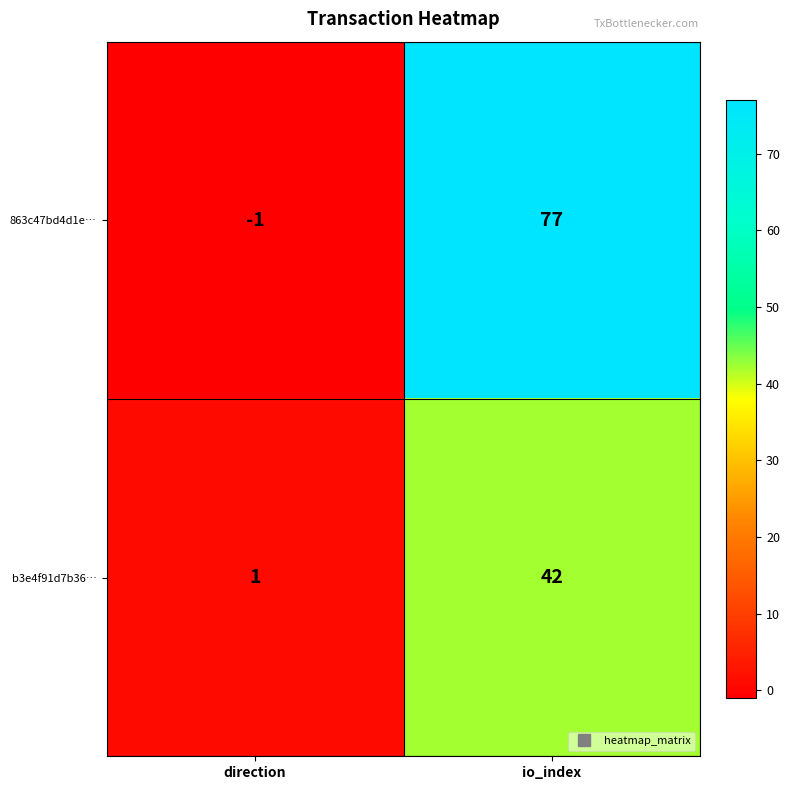

What is the difference between the maximum and minimum values in the b3e4f91d7b36… series?

41